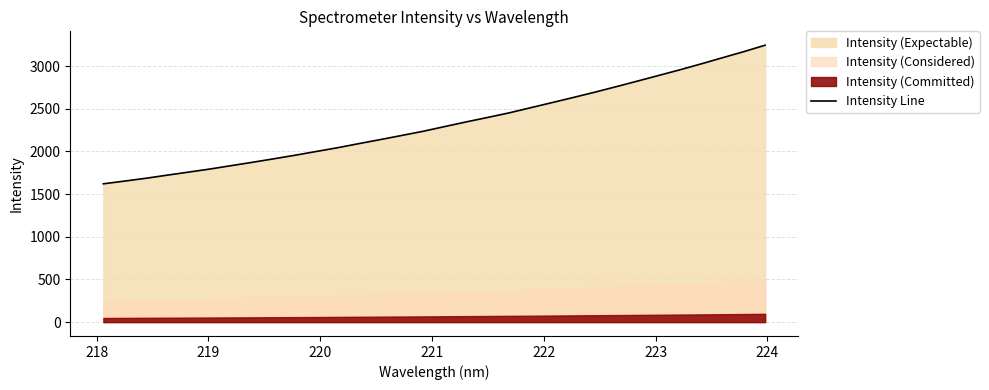

What is the lowest value of the Intensity Line series?

1620.7